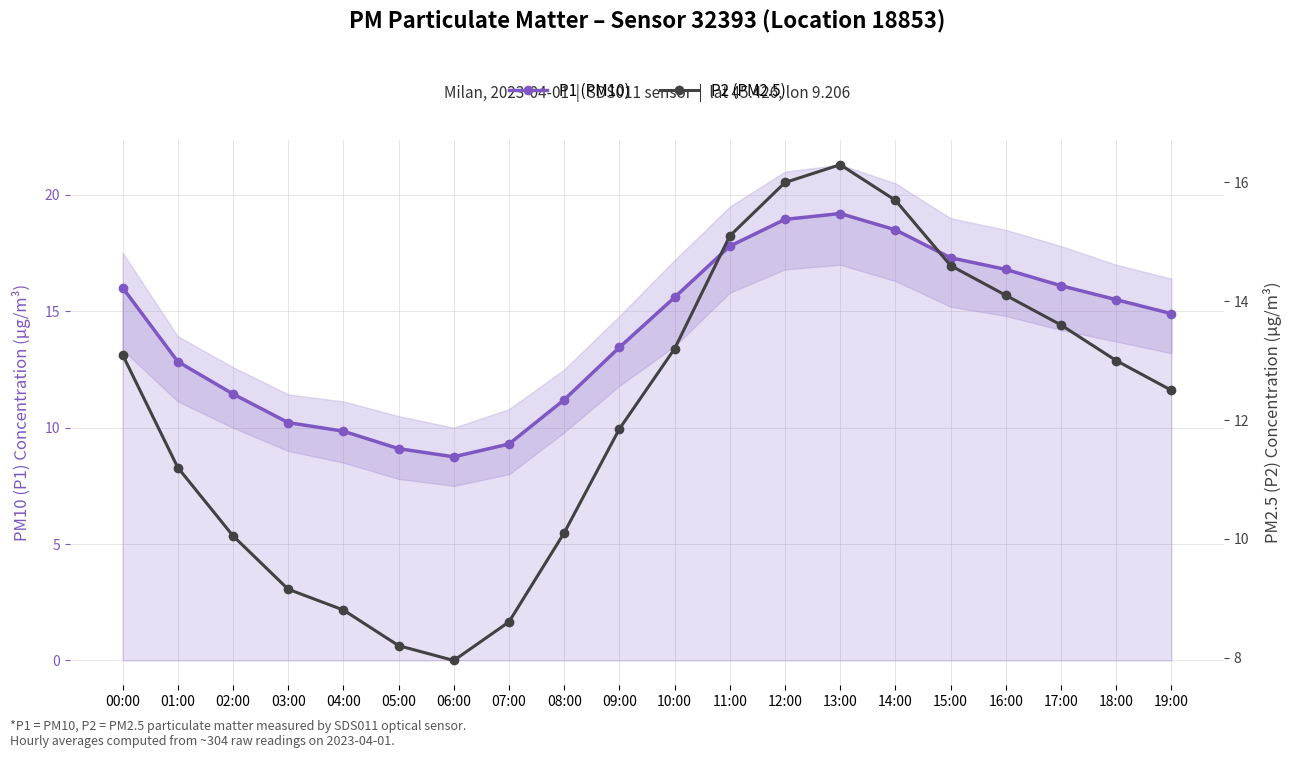

Which category has the lowest value across all series?

06:00